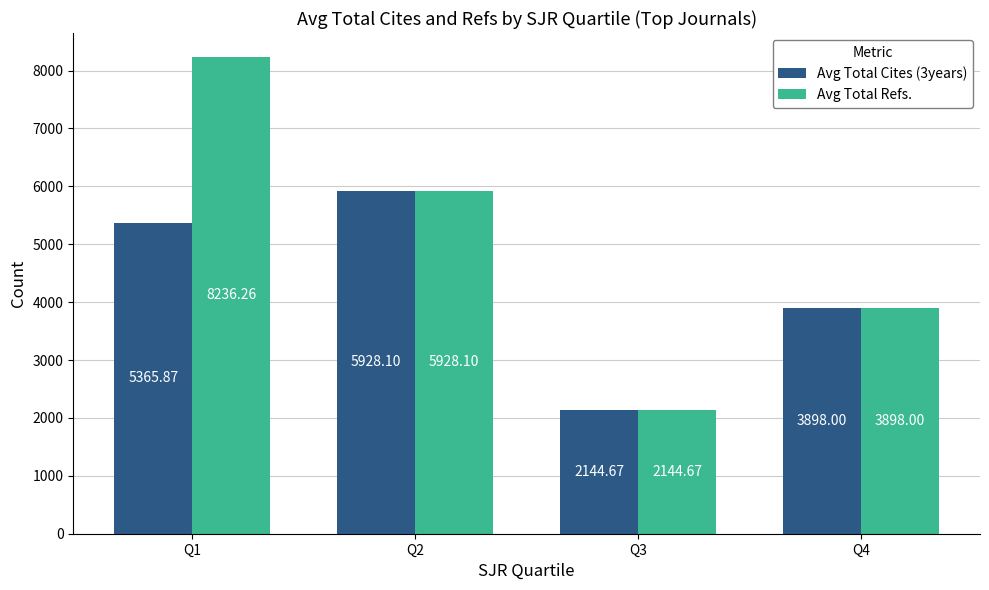

Which label corresponds to the largest value in the chart?

Q1